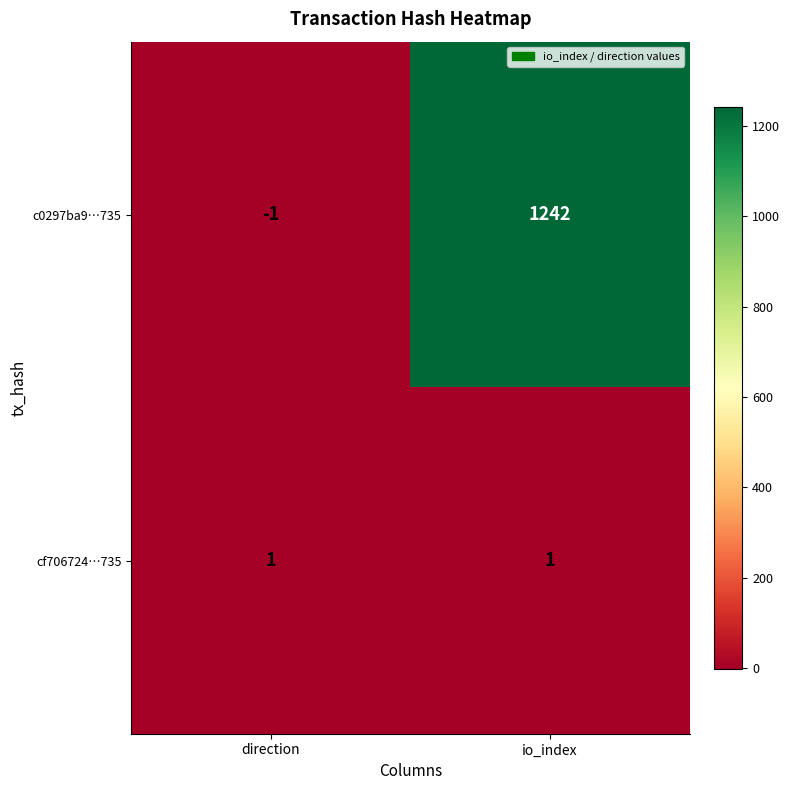

What is the sum of the c0297ba9…735 values at direction and io_index?

1241